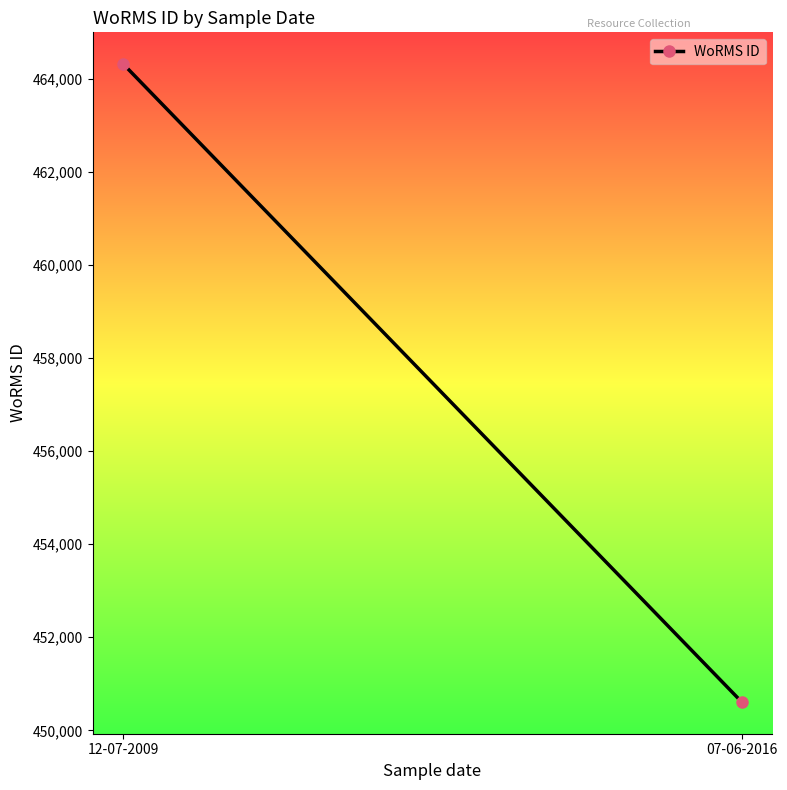

What is the value of the 1st point from the left?

464322